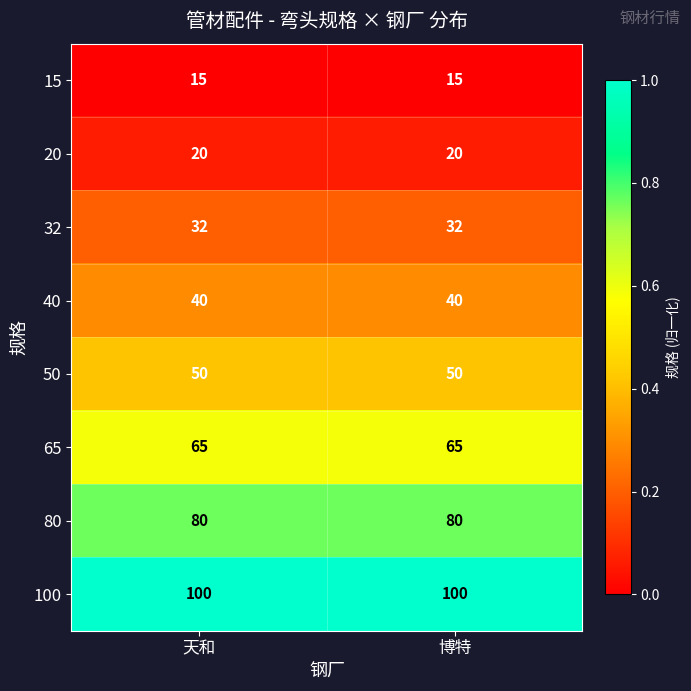

What is the approximate value of 15 at 天和?

15